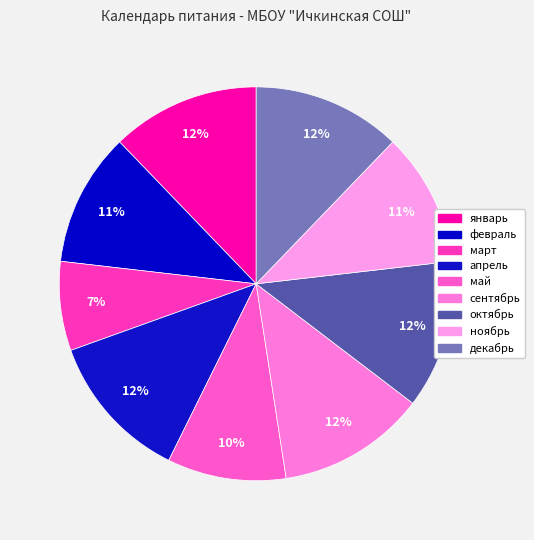

Does октябрь account for over 50% of the chart?

No